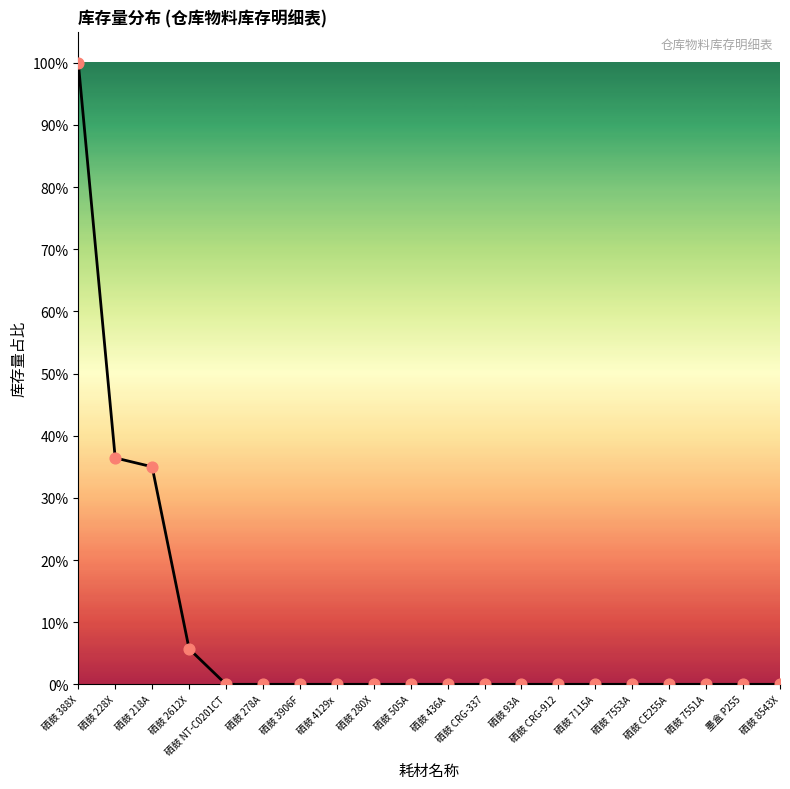

What is the change in value from 硒鼓 2612X to 硒鼓 7553A?

-5.7